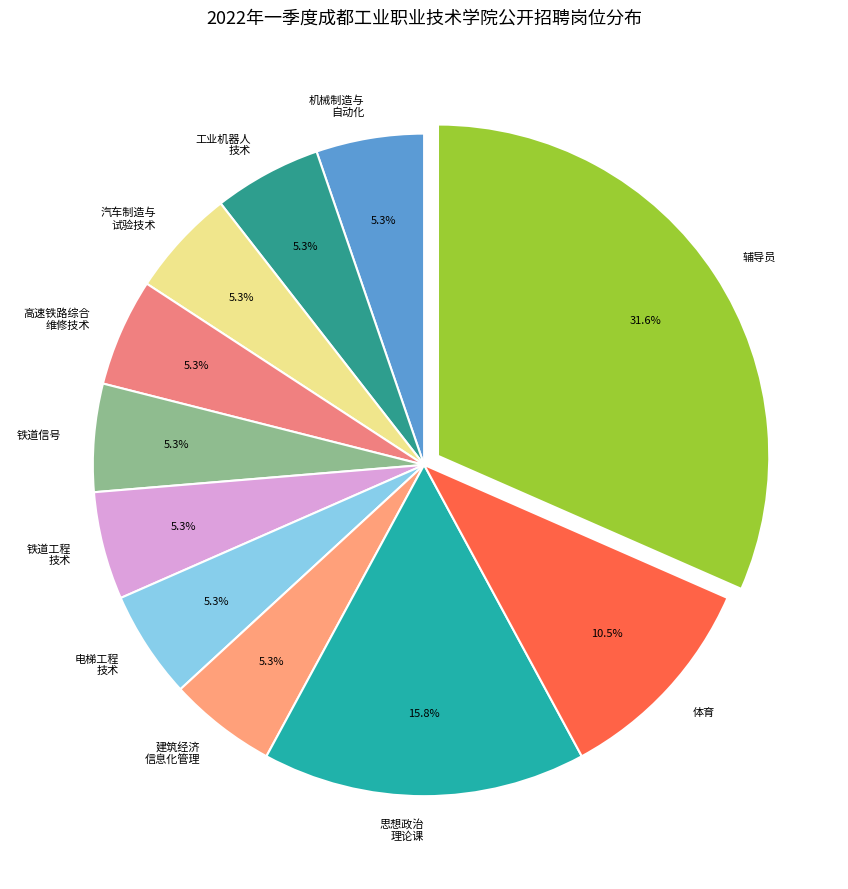

To the nearest percent, what is the difference between the largest and smallest slice percentages?

26%